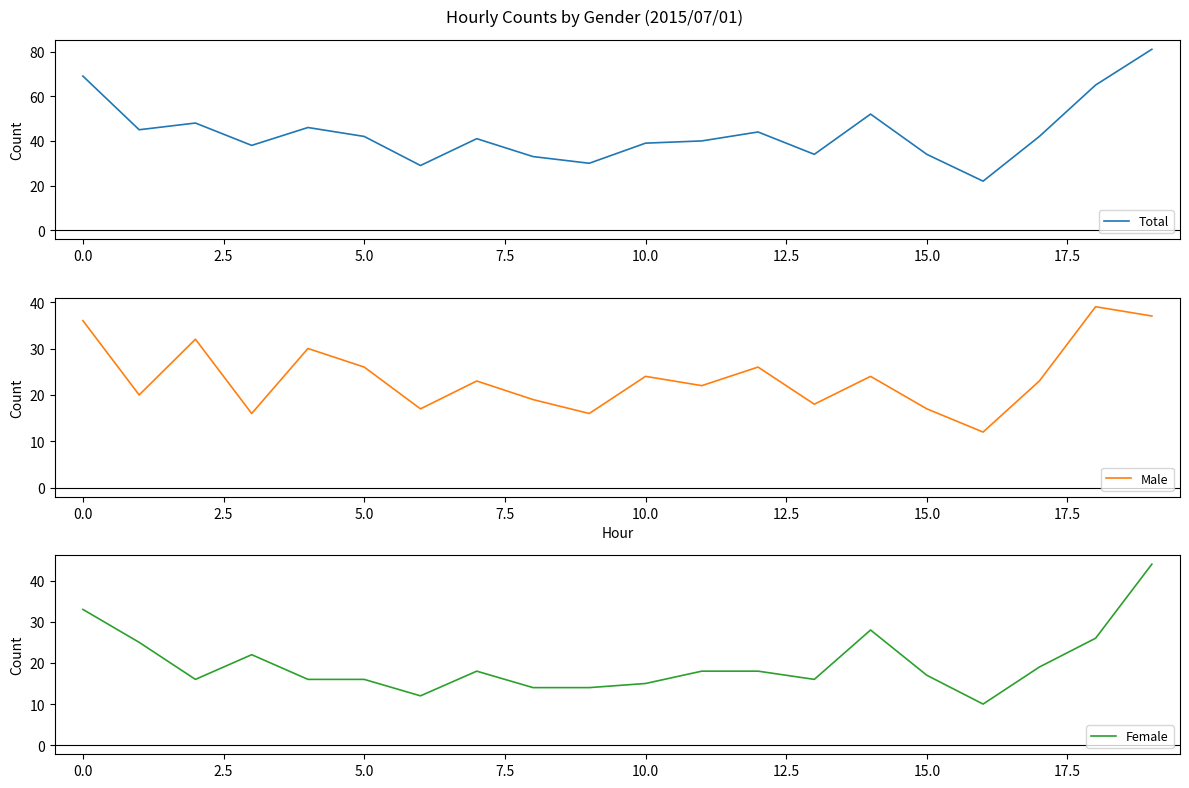

At which category is the sum across all series the highest?

19